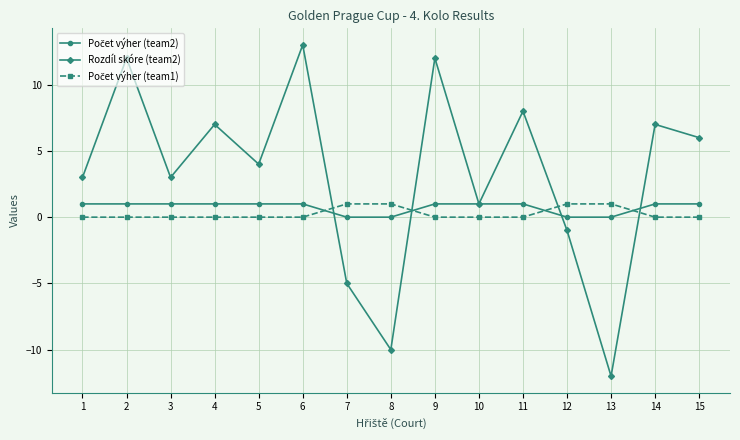

Does the chart display data point markers on the line(s)?

Yes